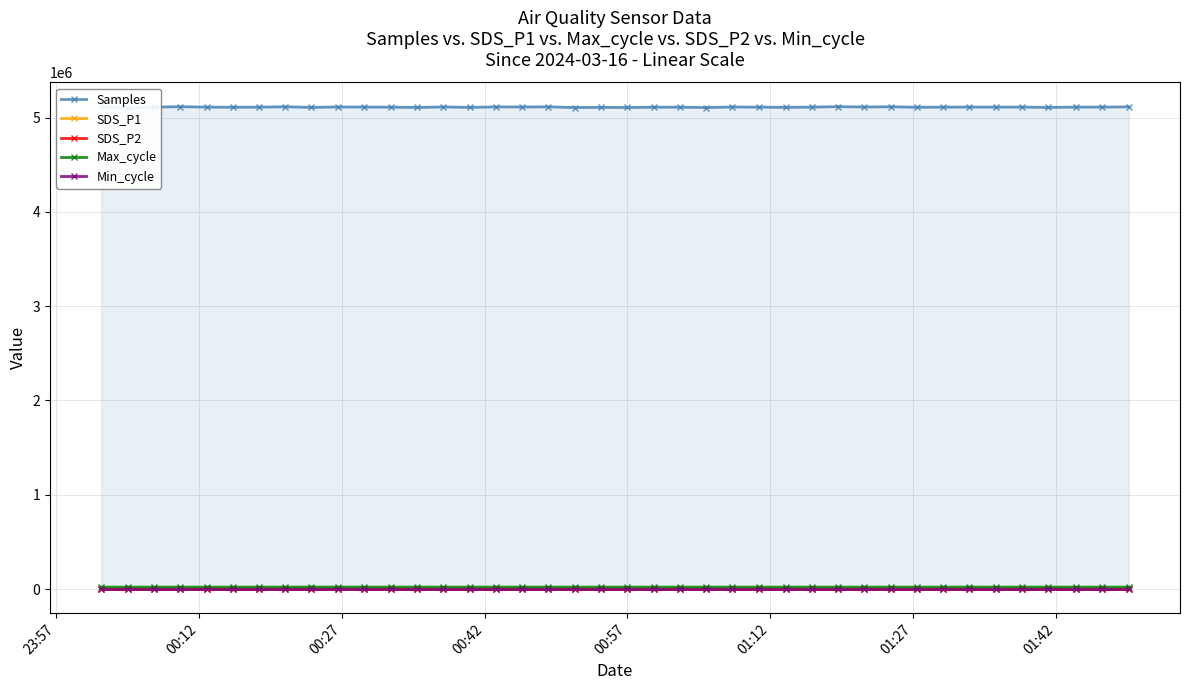

True or false: SDS_P1 has more than 0 interior local peaks.

True